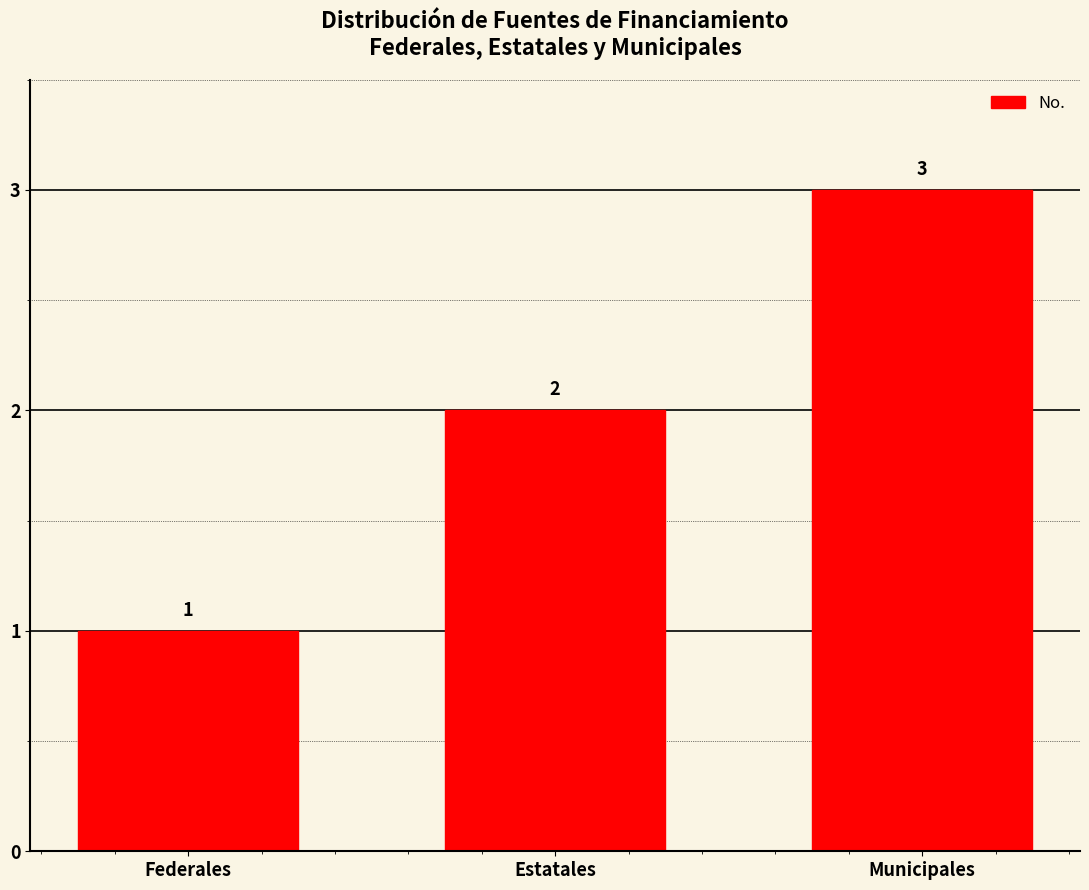

What is the smallest value displayed?

1